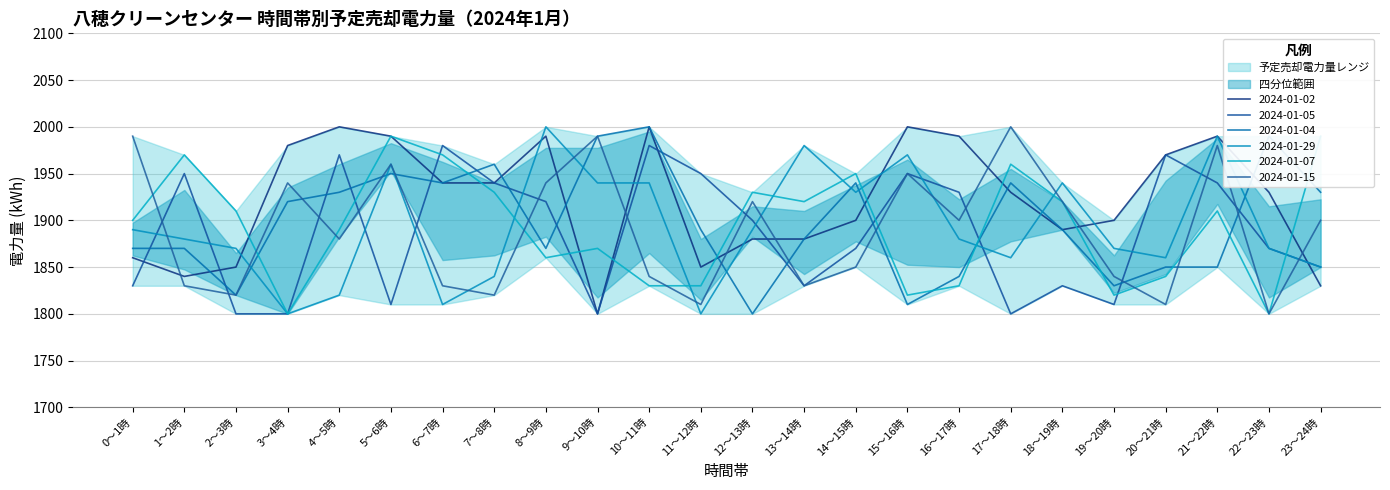

What is the greatest value displayed?

2000